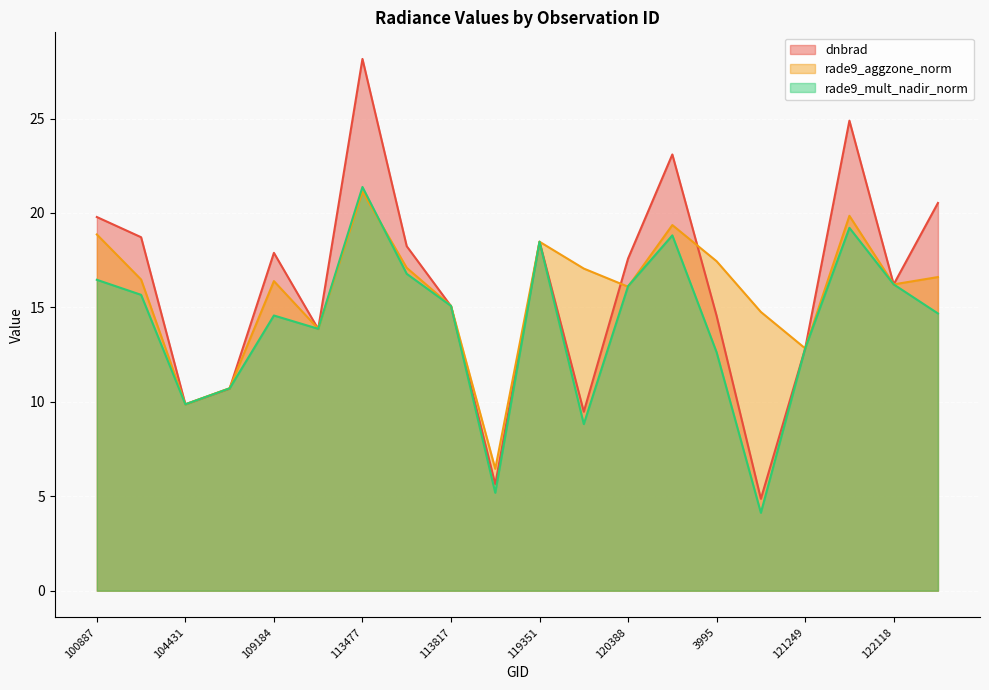

Which category has the highest value in the dnbrad series?

113477